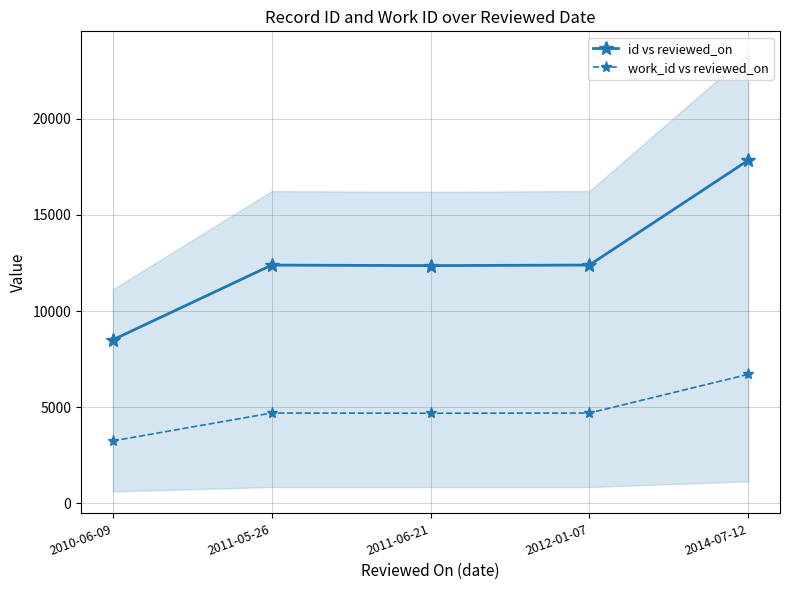

What is the maximum value for work_id vs reviewed_on?

6708